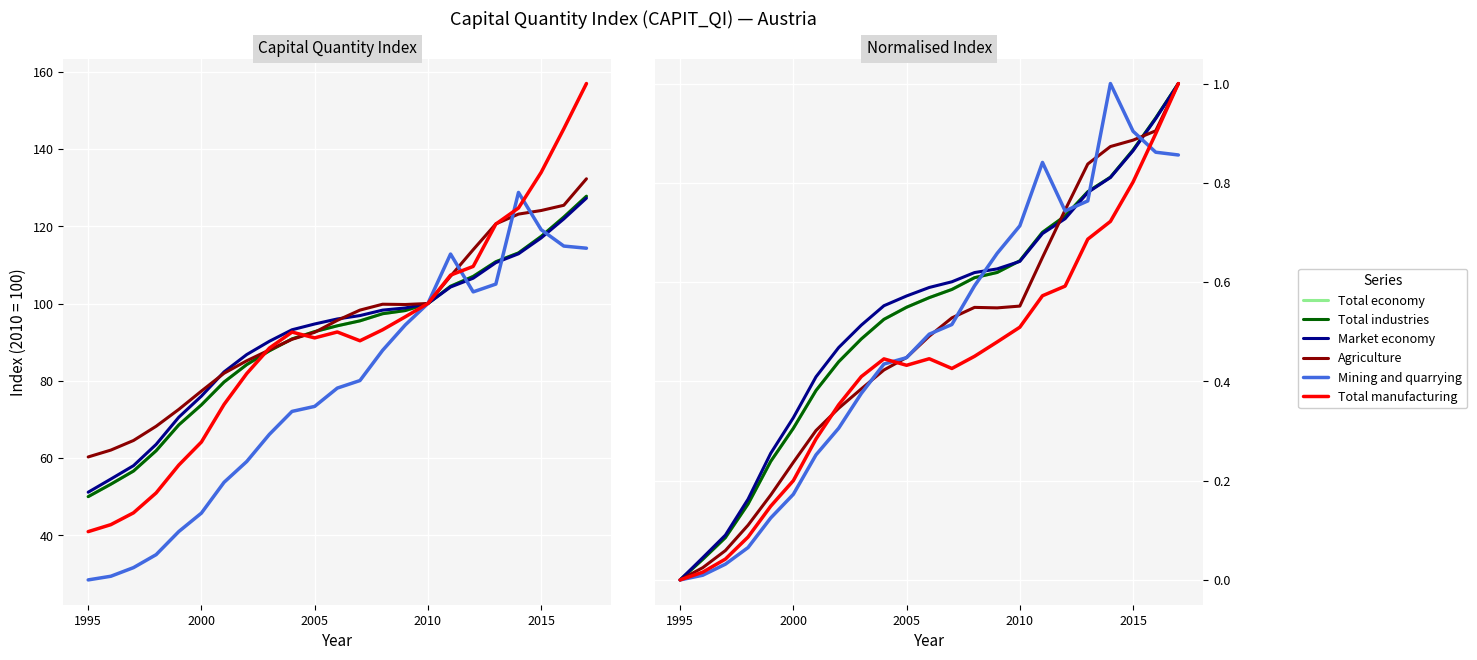

How many values in the Total manufacturing series exceed 0?

22